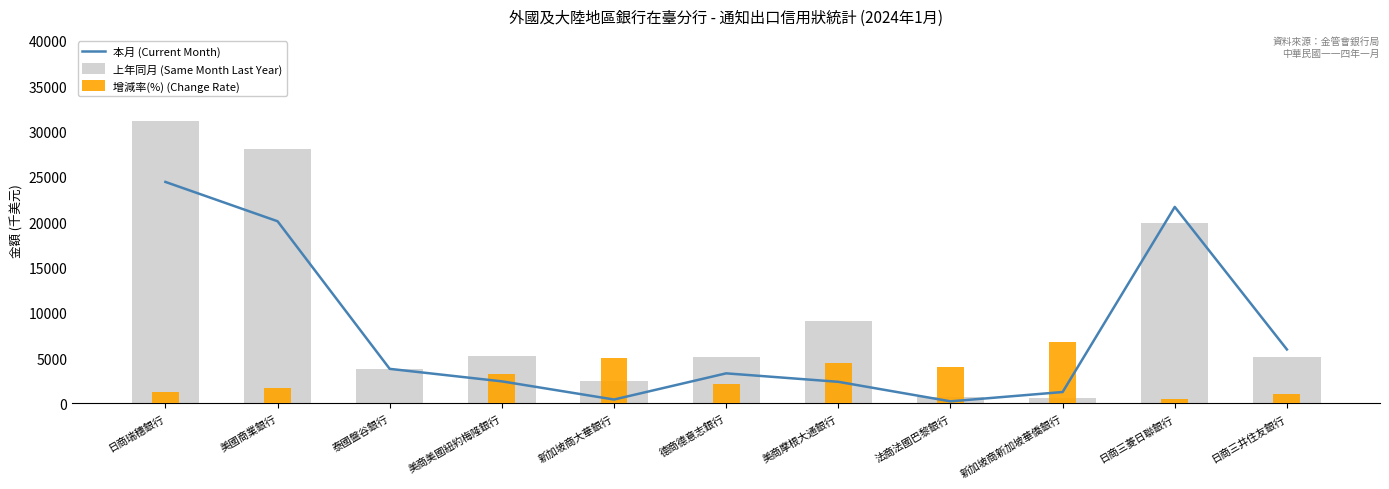

List the series in order of their overall mean, highest first.

上年同月 (Same Month Last Year), 本月 (Current Month), 增減率(%) (Change Rate)